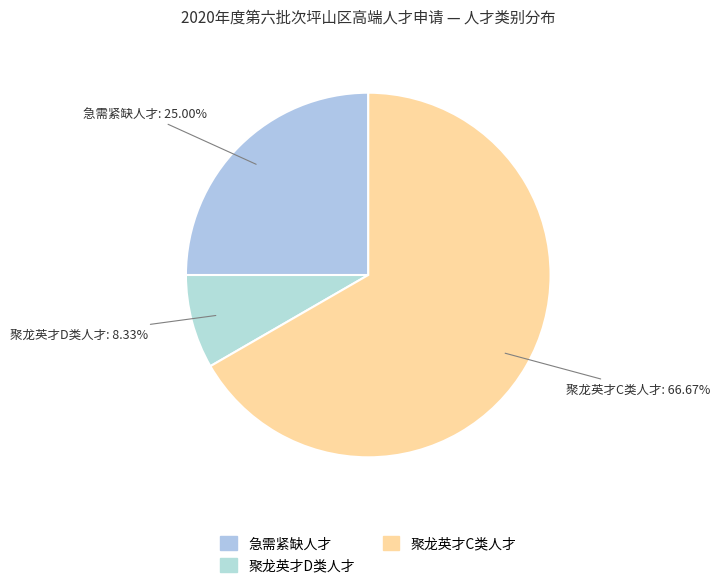

To the nearest percent, what is the combined percentage of 聚龙英才C类人才 and 聚龙英才D类人才?

75%